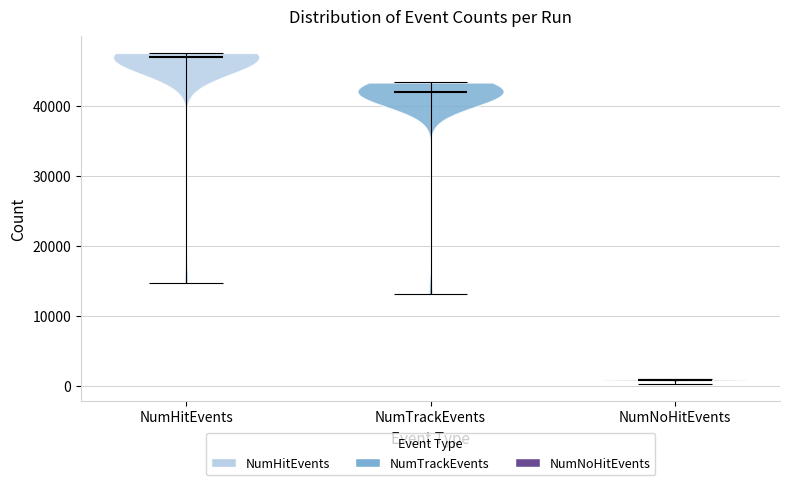

Which violin has the lowest median line?

NumNoHitEvents